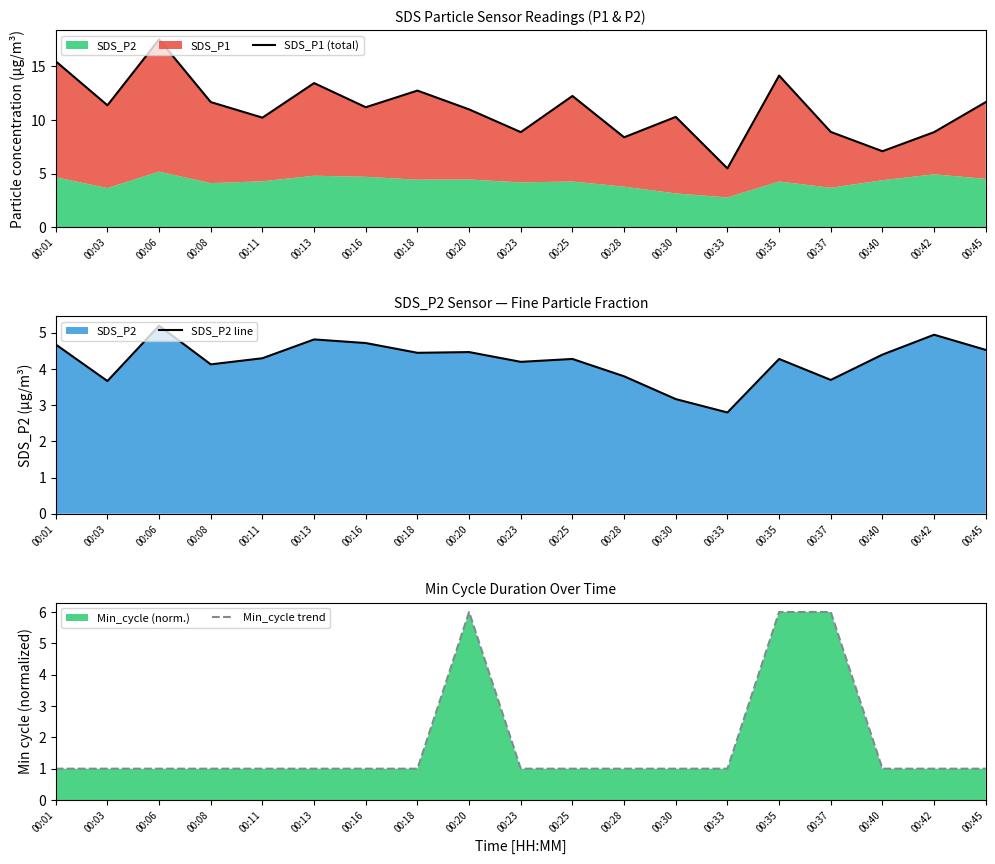

List the series in order of their peak value, highest first.

SDS_P1 (total), Min_cycle trend, SDS_P2 line